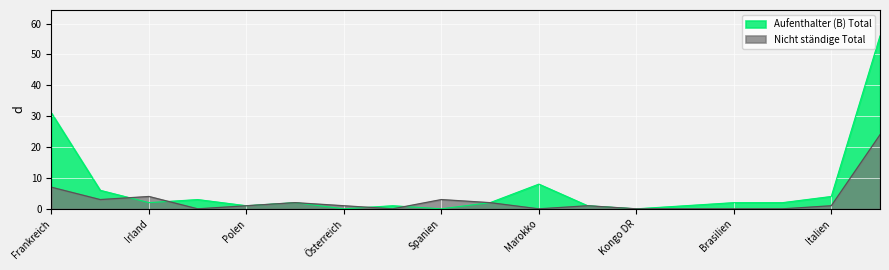

At Italien, list the series in order from smallest to largest.

Nicht ständige Total, Aufenthalter (B) Total